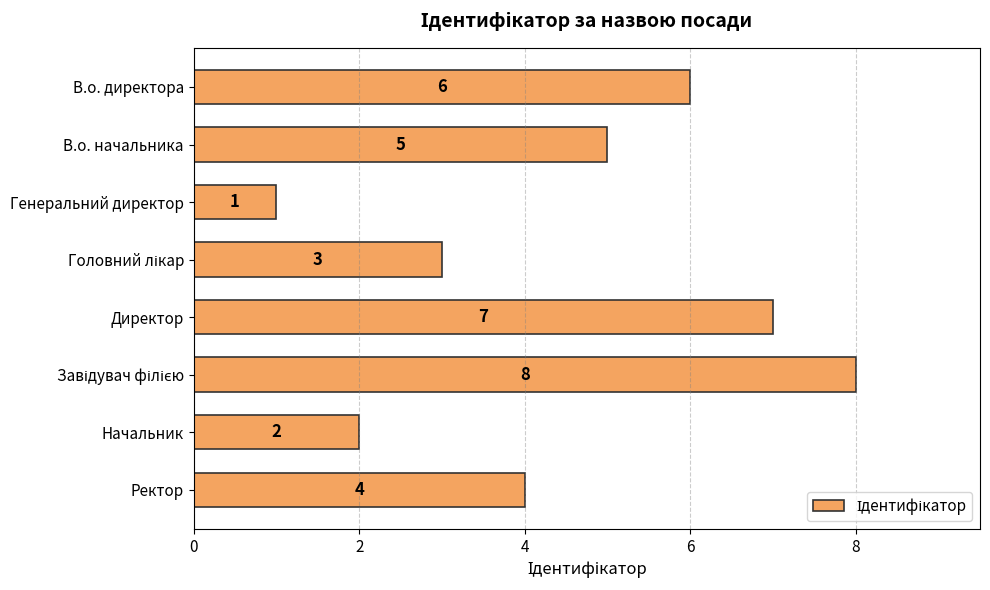

Where is the data nearest to the value 4?

Ректор